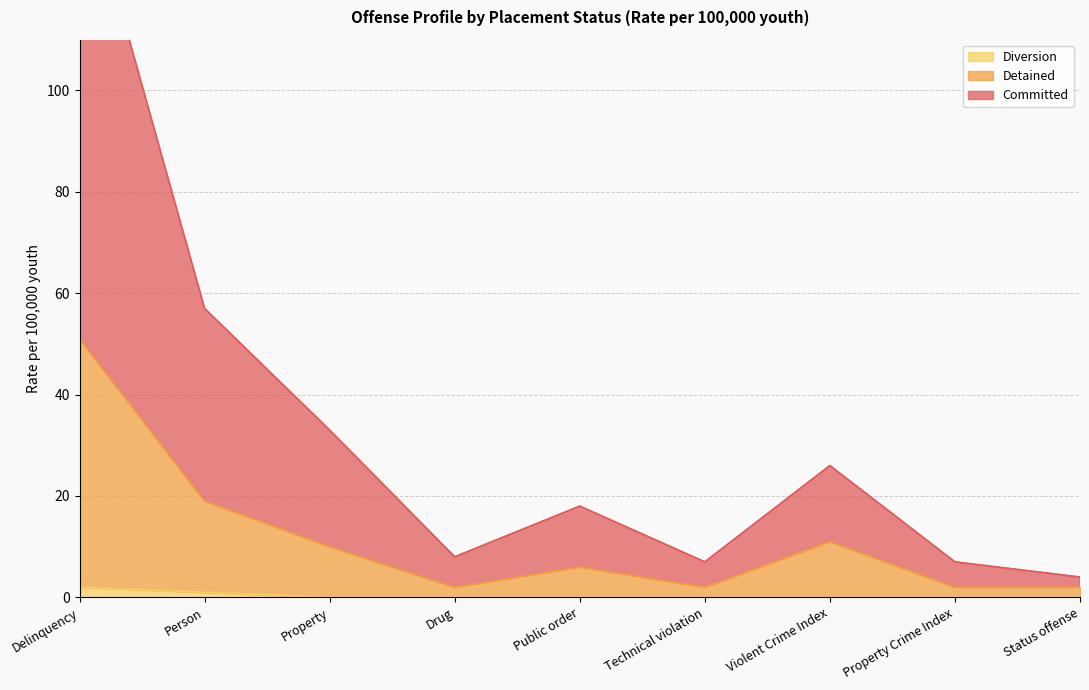

List the series in order of their overall mean, lowest first.

Diversion, Detained, Committed